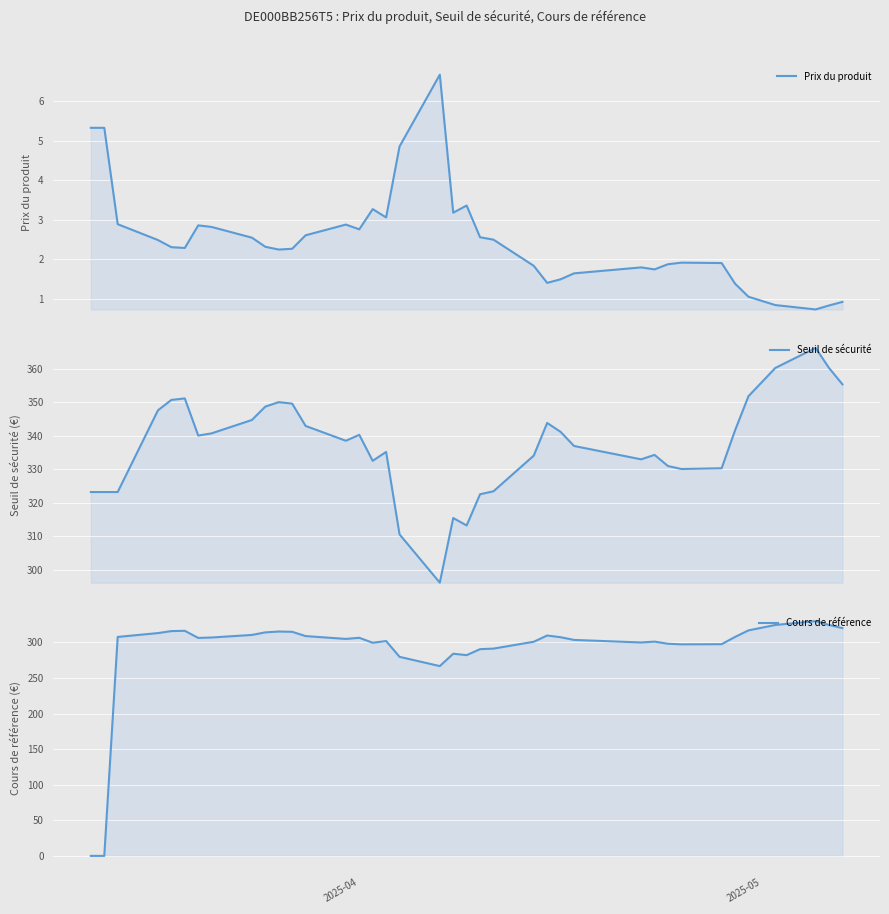

Which series has the largest total across all categories?

Seuil de sécurité